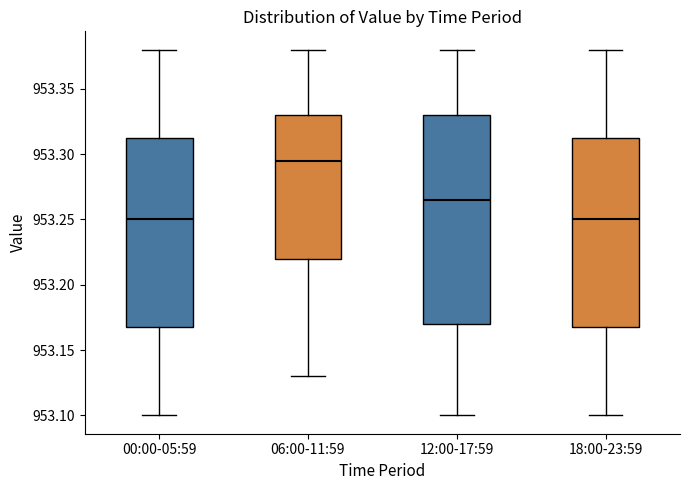

Which box's median line is the highest?

06:00-11:59